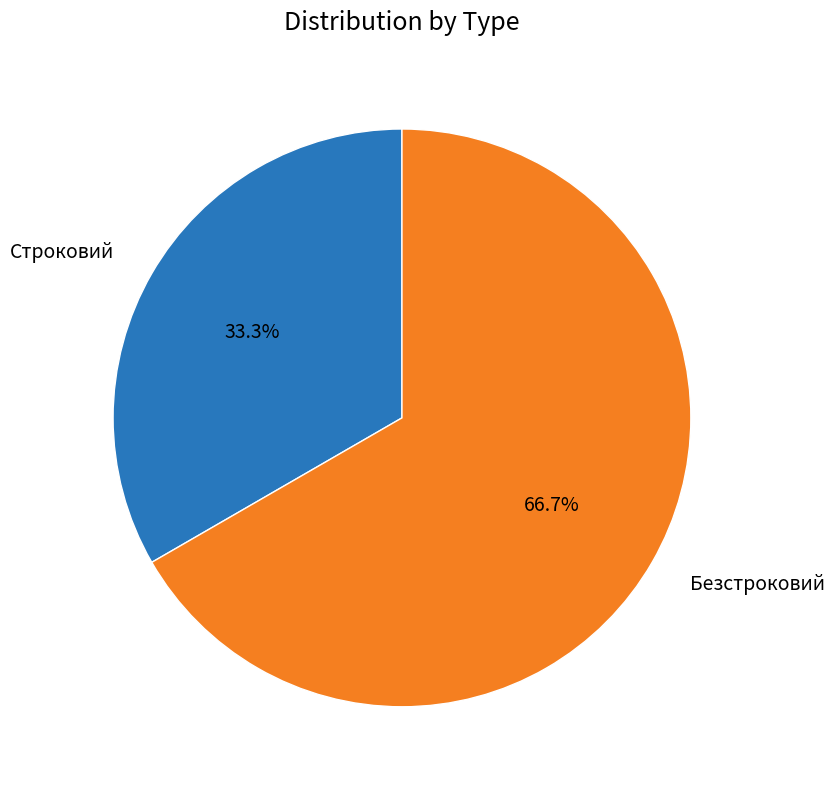

Is it true that Безстроковий is 58% of the pie?

False